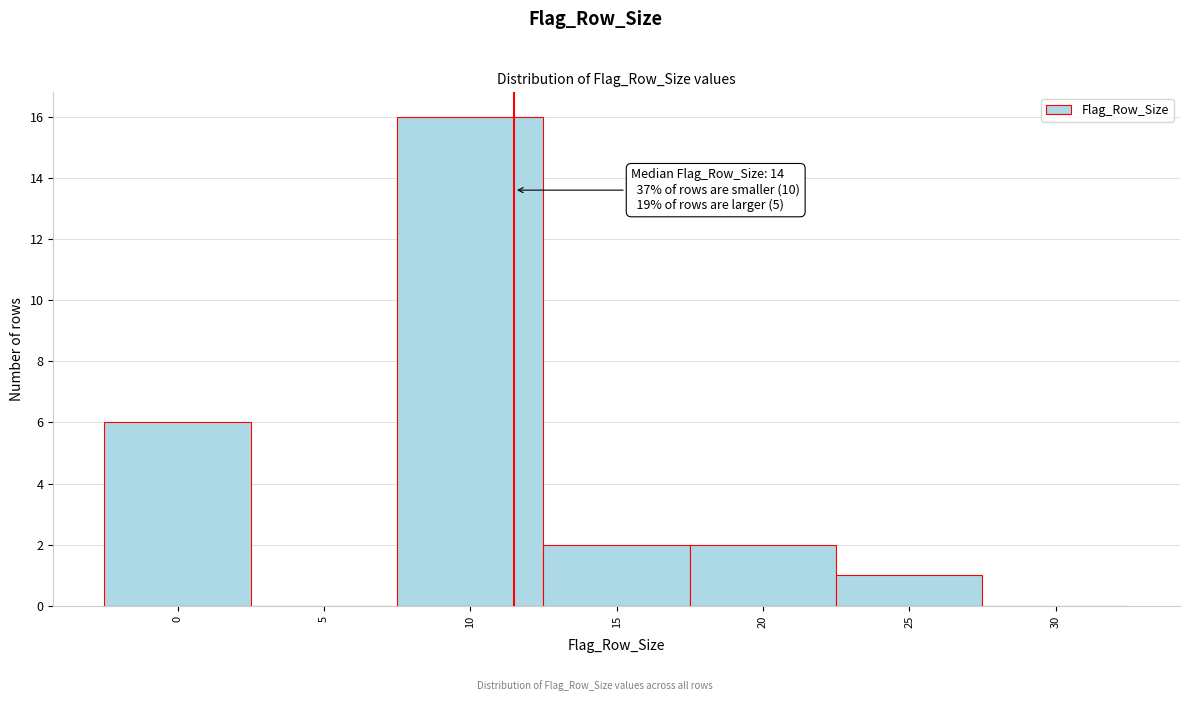

Reading left to right, list all the values displayed in this chart.

0=6	5=0	10=16	15=2	20=2	25=1	30=0